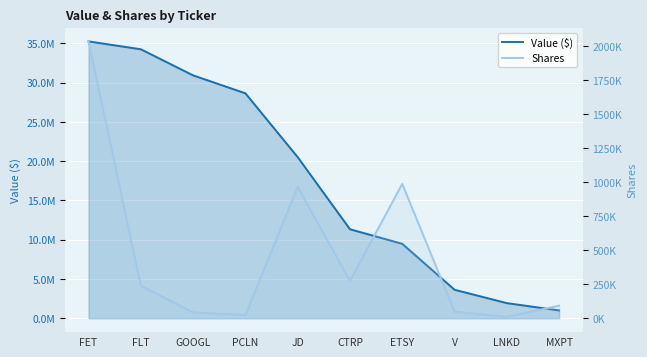

What is the maximum value for Shares?

2035252